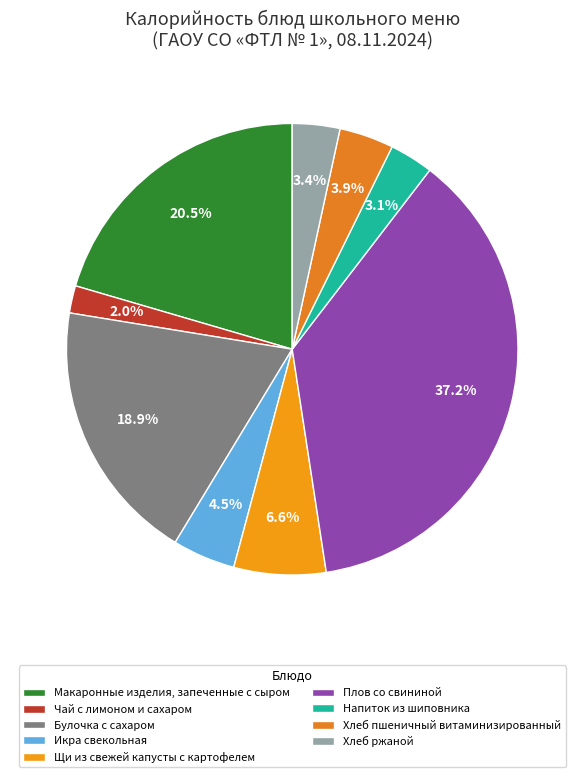

To the nearest percent, what is the difference between the Икра свекольная and Макаронные изделия, запеченные с сыром slice percentages?

16%